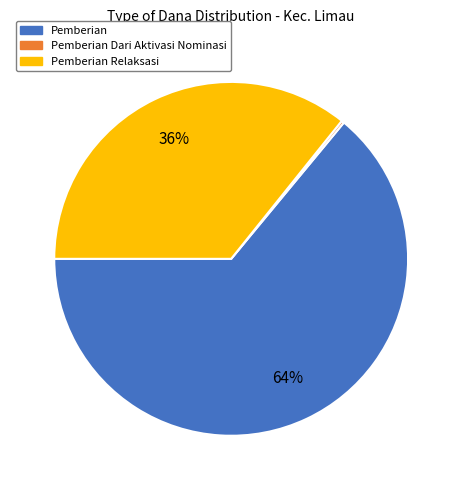

What is the largest slice in the pie chart?

Pemberian